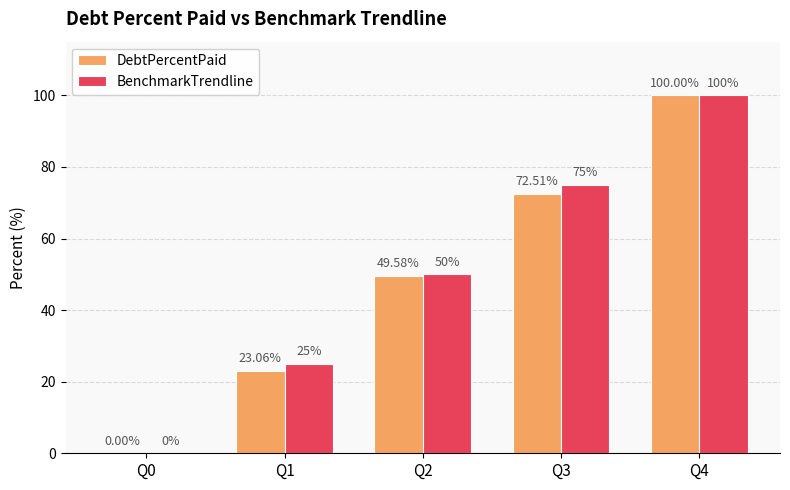

The DebtPercentPaid series shows 36.7 at Q3. True or false?

False